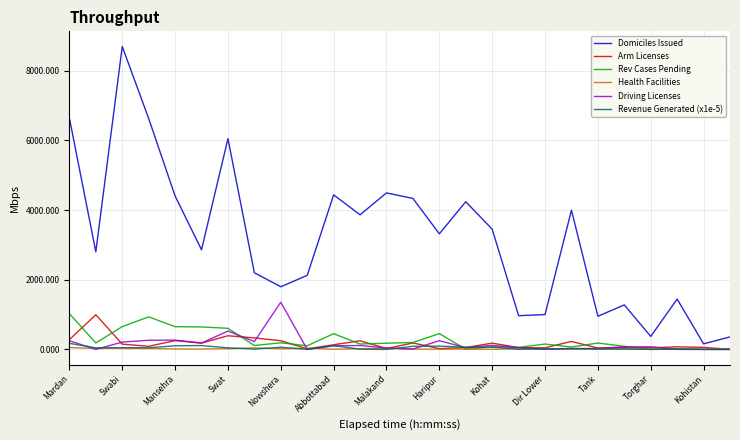

Which series has the largest total across all categories?

Domiciles Issued